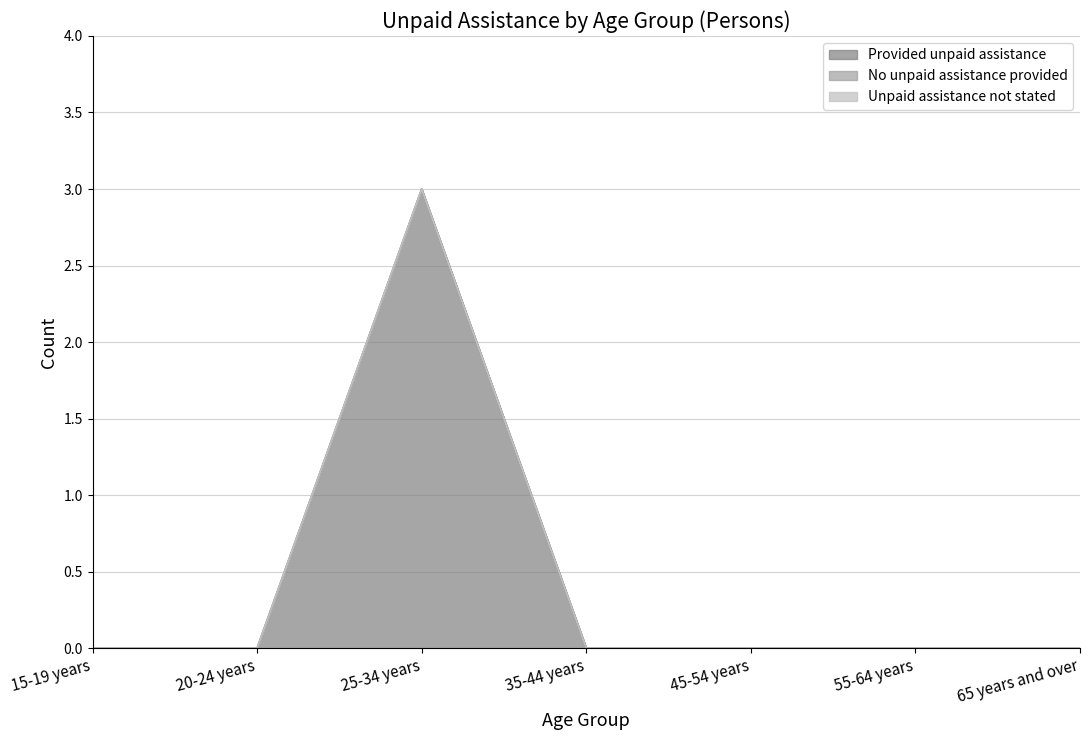

What position from the left is 25-34 years?

3